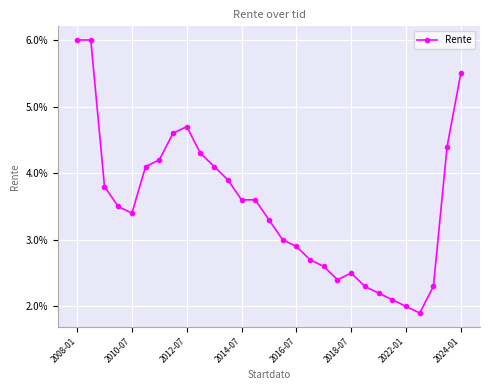

Does the chart have visible grid lines?

Yes